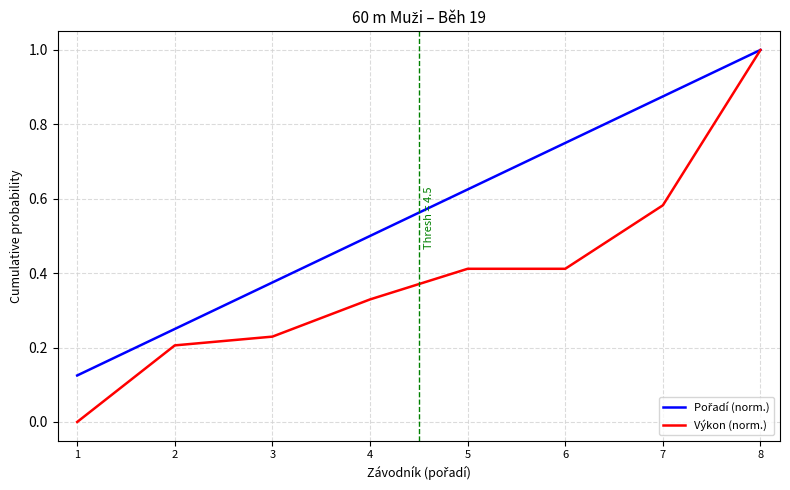

What is the maximum value shown in the chart?

1.0